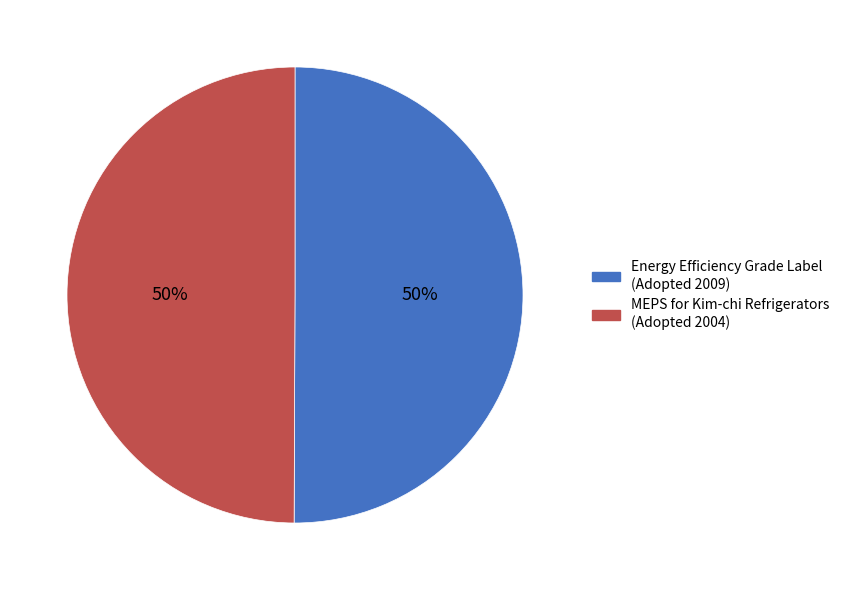

To the nearest percent, what is the average slice percentage?

50%